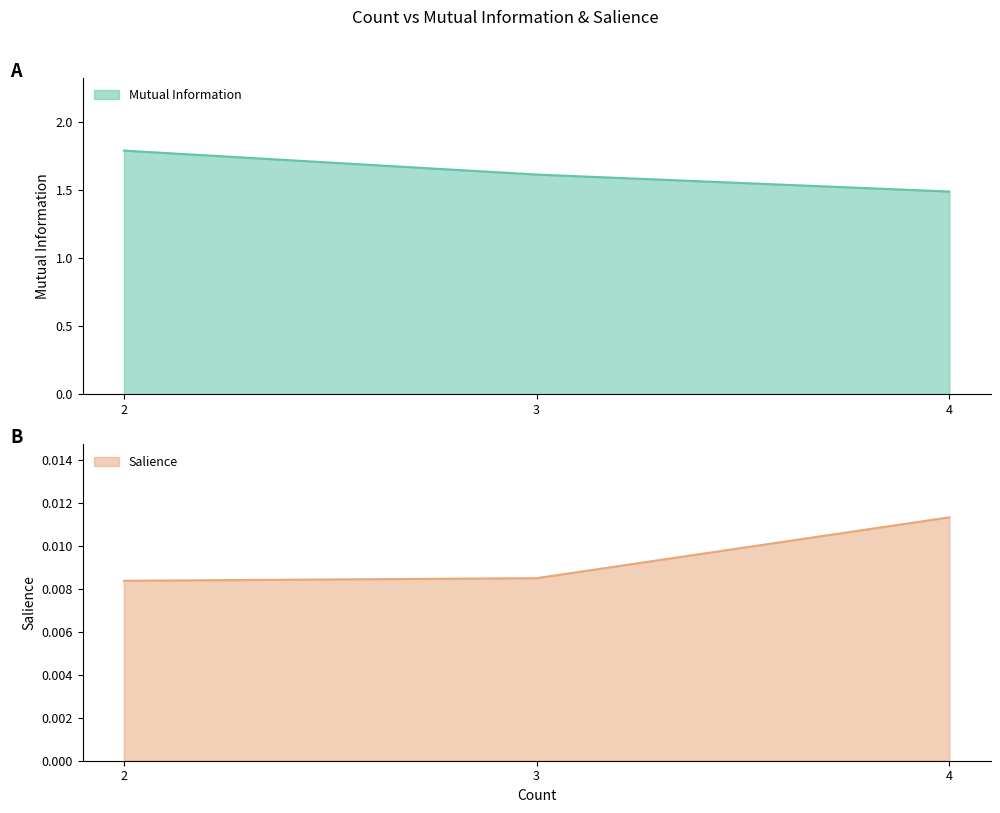

What is the difference between the maximum and second lowest values in the Mutual Information series?

0.2